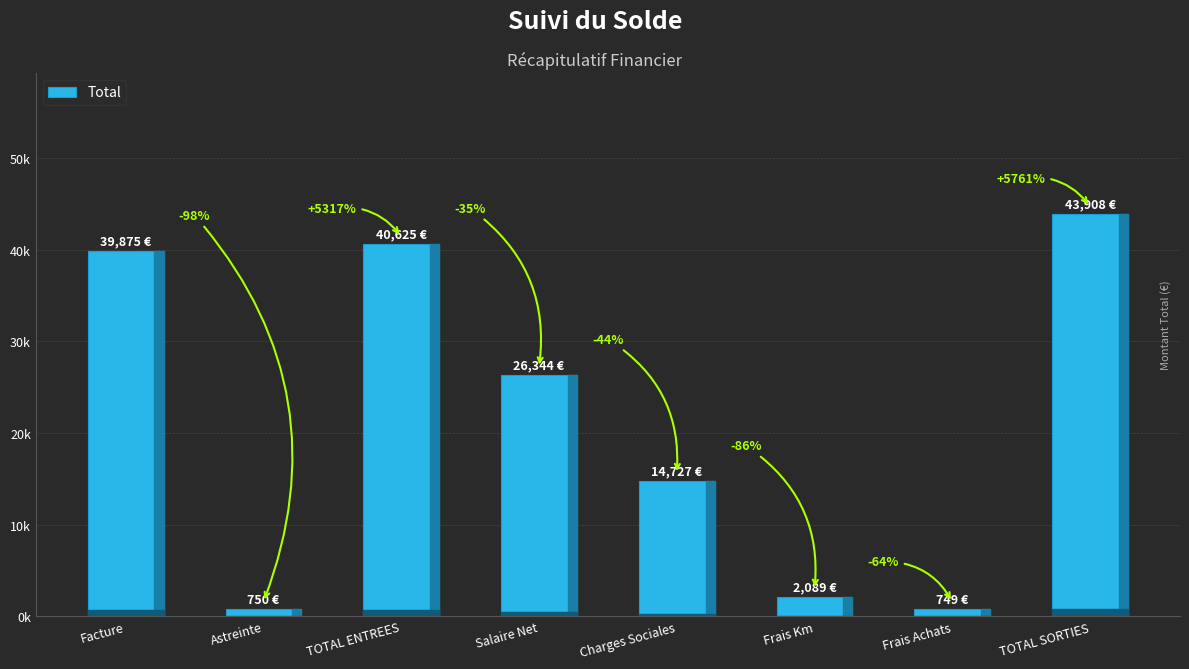

What is the minimum value shown in the chart?

749.2